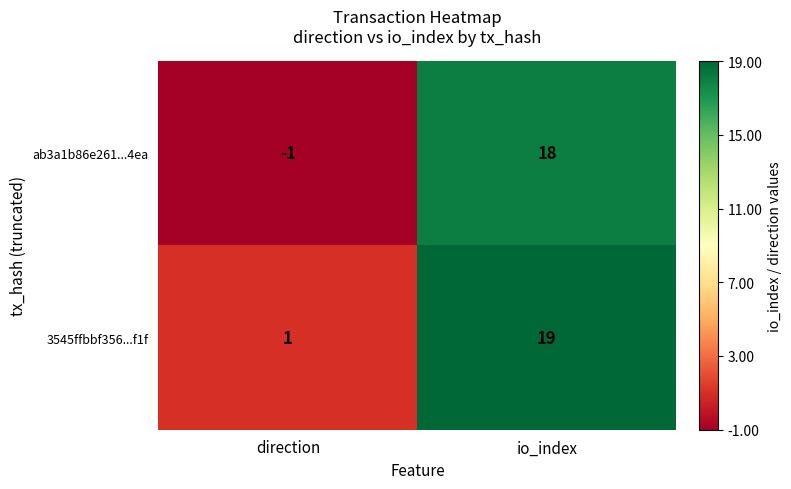

Which label corresponds to the largest value in the chart?

io_index